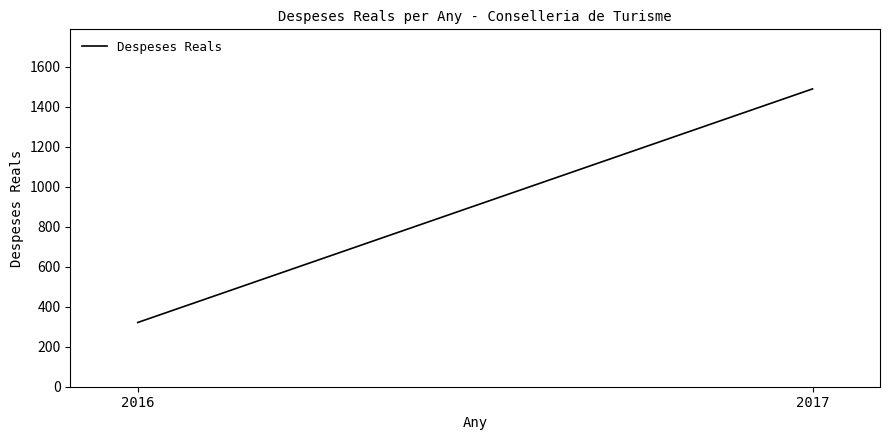

Which category has the highest value across all series?

2017